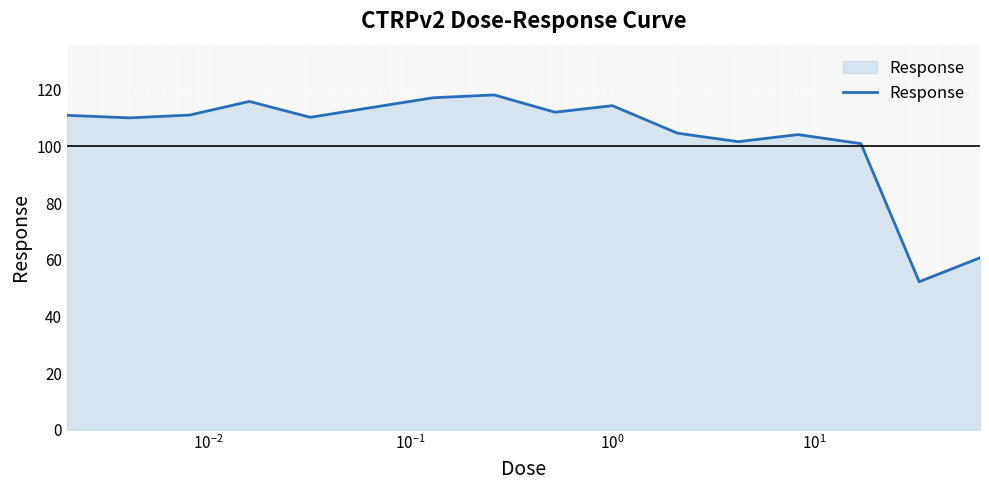

What is the minimum value shown in the chart?

52.3